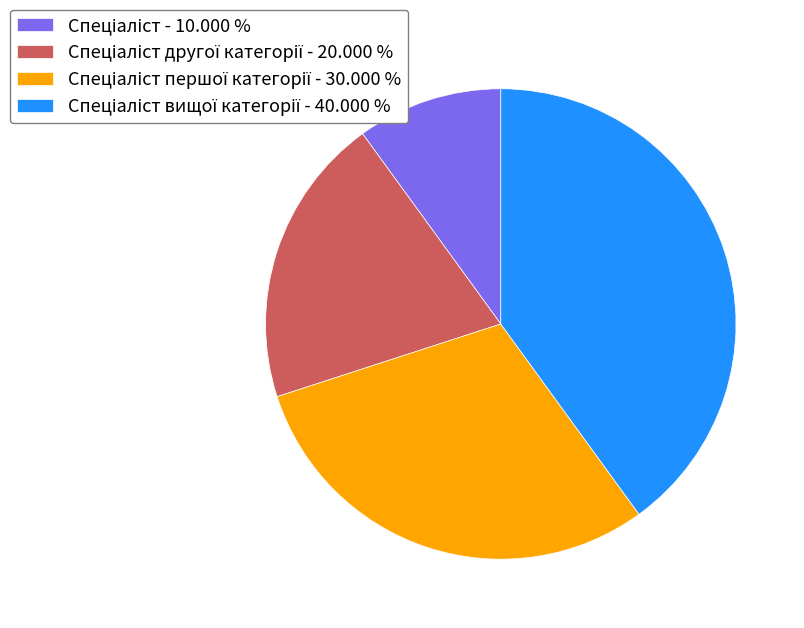

Is there any slice that represents more than half of the pie?

No